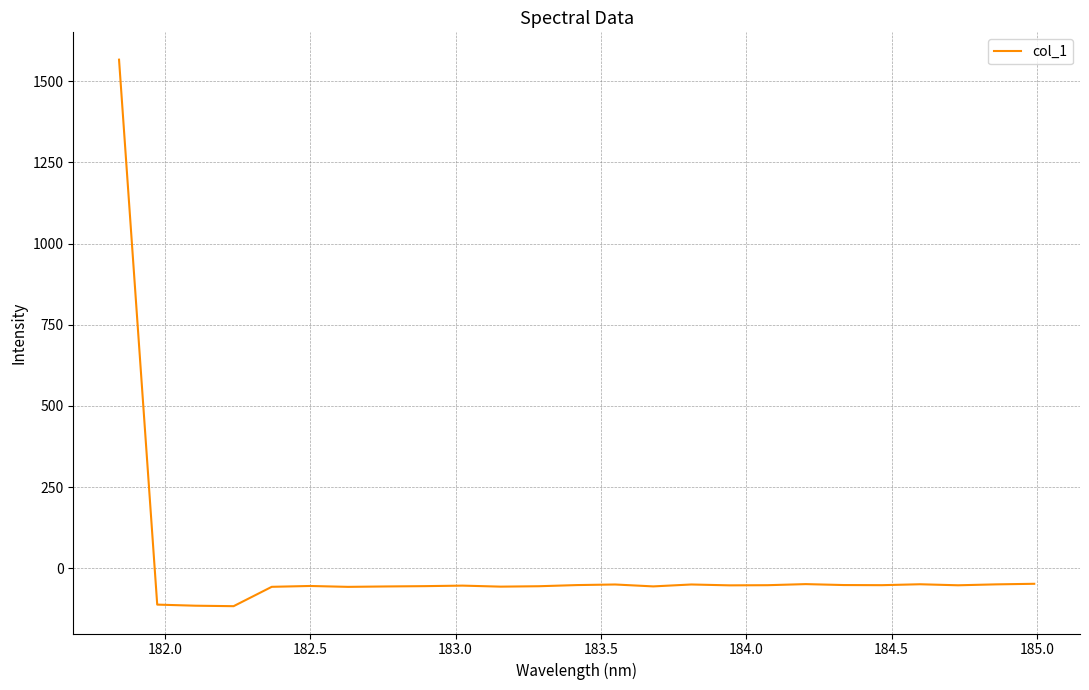

What is the difference between the maximum and minimum values?

1683.0